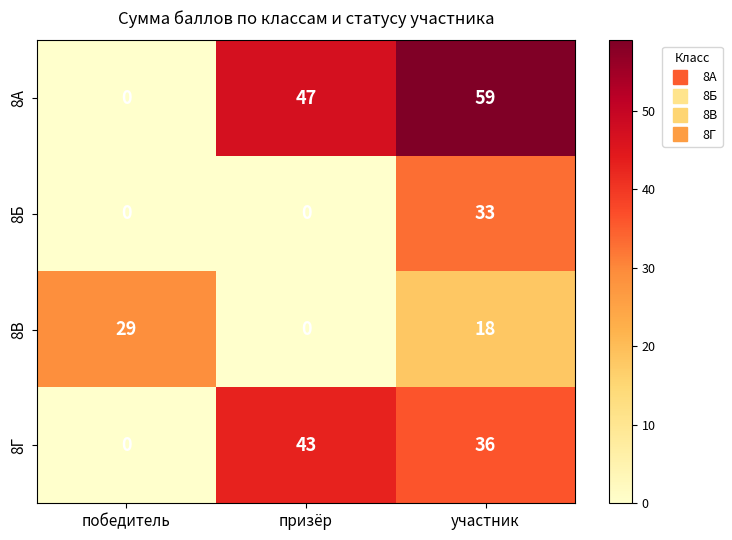

At which label is 8Г closest to 21?

участник